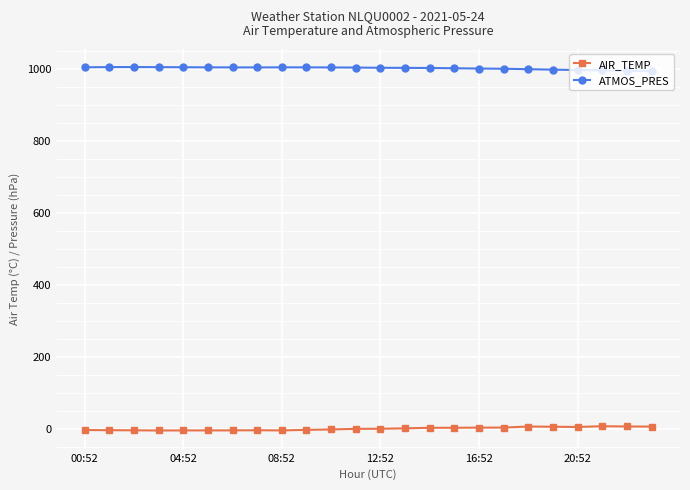

How many distinct data groups are displayed?

2